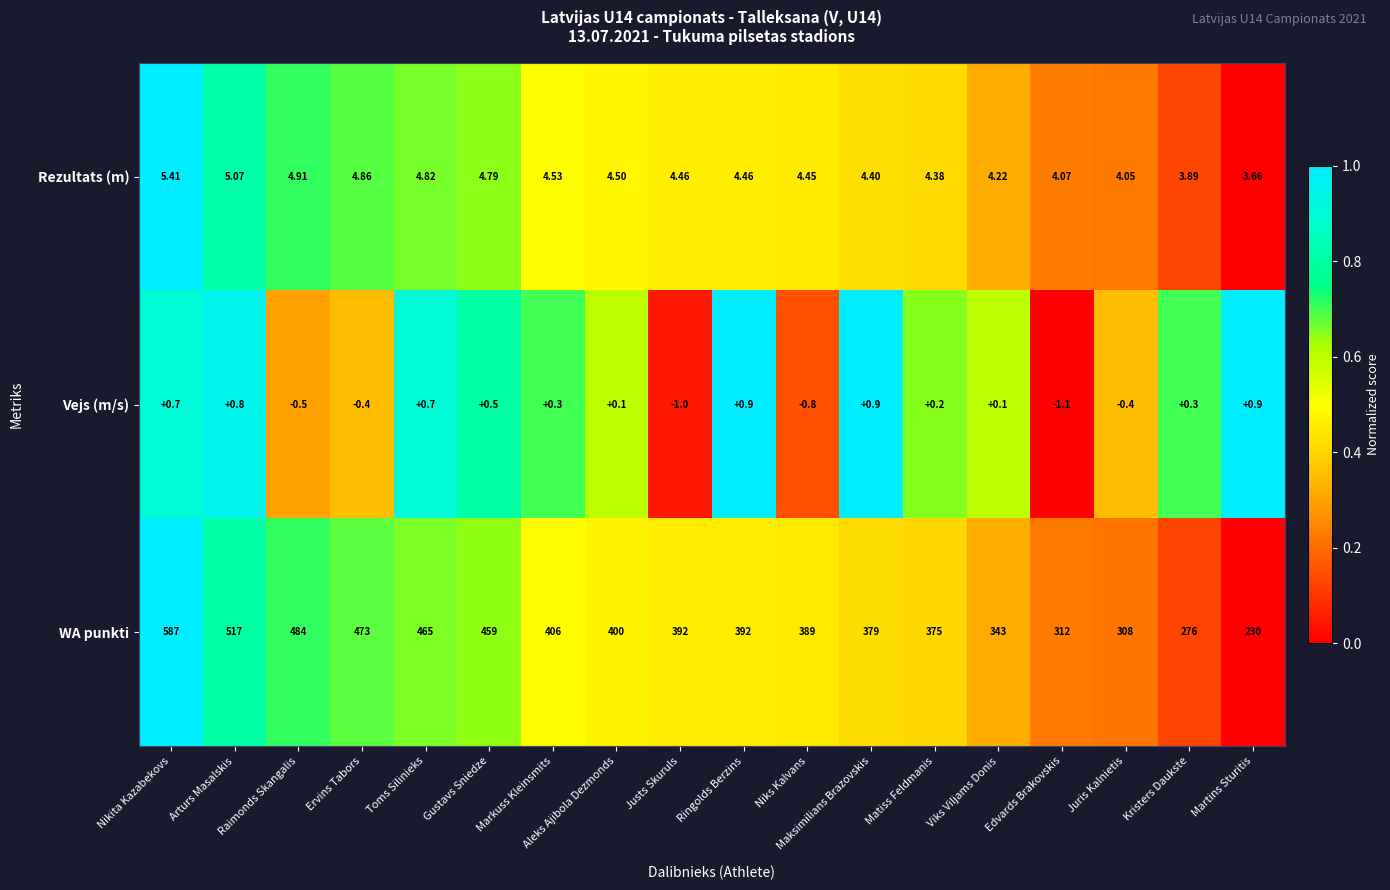

What is the total value across all series at Martins Sturitis?

234.6